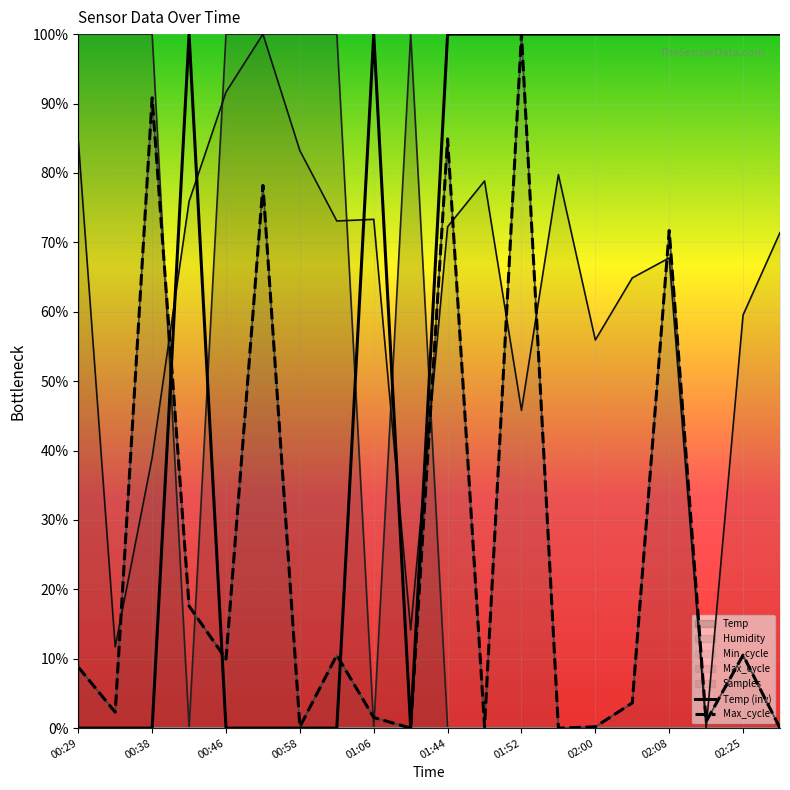

The Max_cycle series shows 1.6 at 01:52. True or false?

False